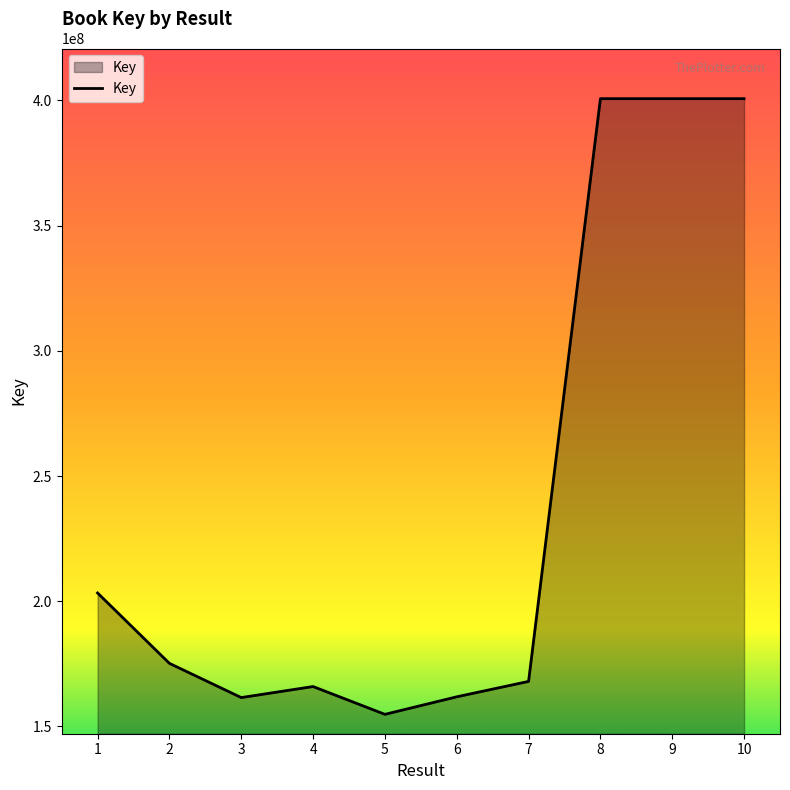

What value does the data have at 9?

400716205